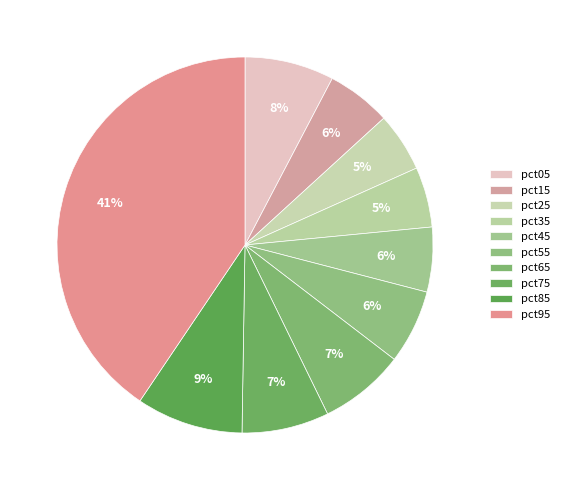

How many segments does this pie chart have?

10